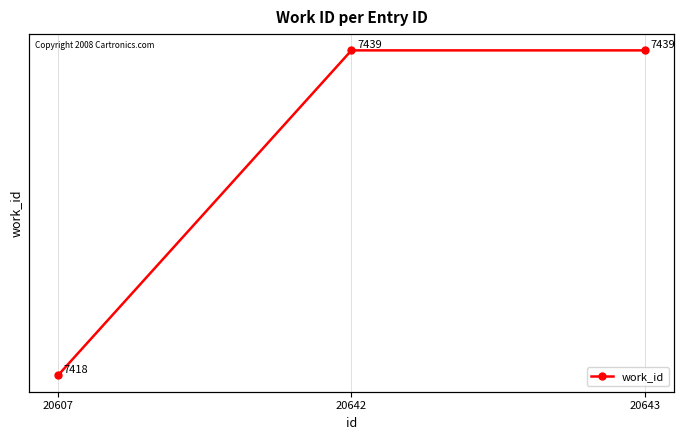

Is this an area chart (filled region under the line)?

No